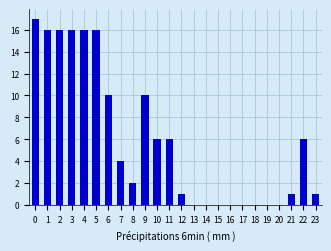

Reading right to left, list all the values displayed in this chart.

23=1	22=6	21=1	20=0	19=0	18=0	17=0	16=0	15=0	14=0	13=0	12=1	11=6	10=6	9=10	8=2	7=4	6=10	5=16	4=16	3=16	2=16	1=16	0=17